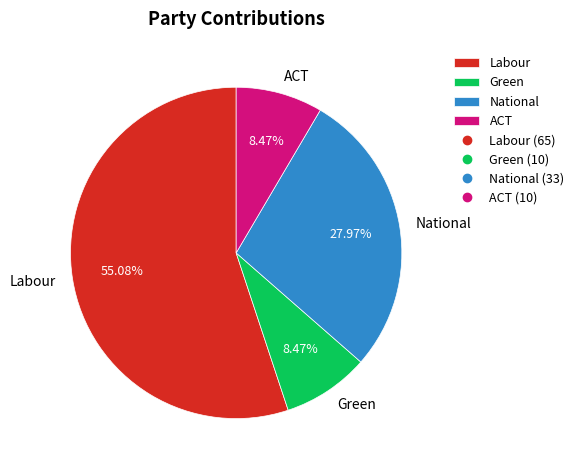

To the nearest percent, what portion does National represent?

28%